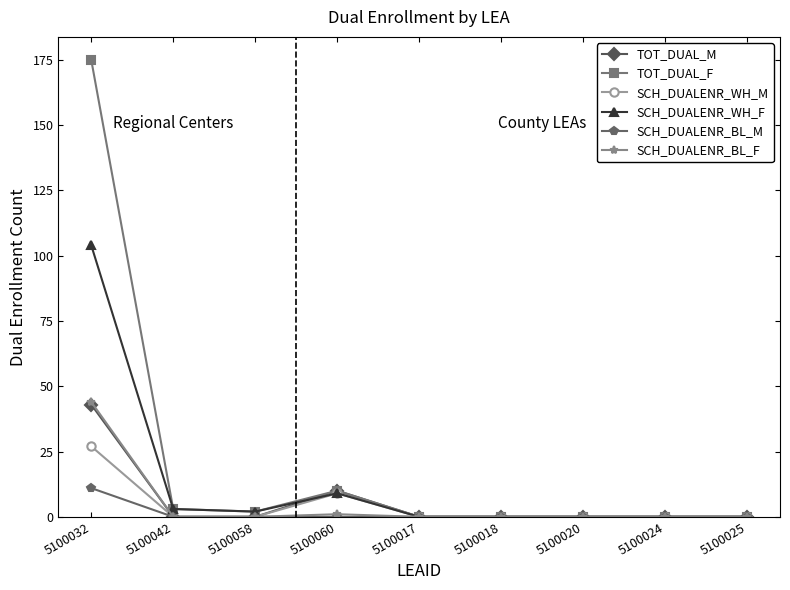

Which series has the widest spread of values?

TOT_DUAL_F